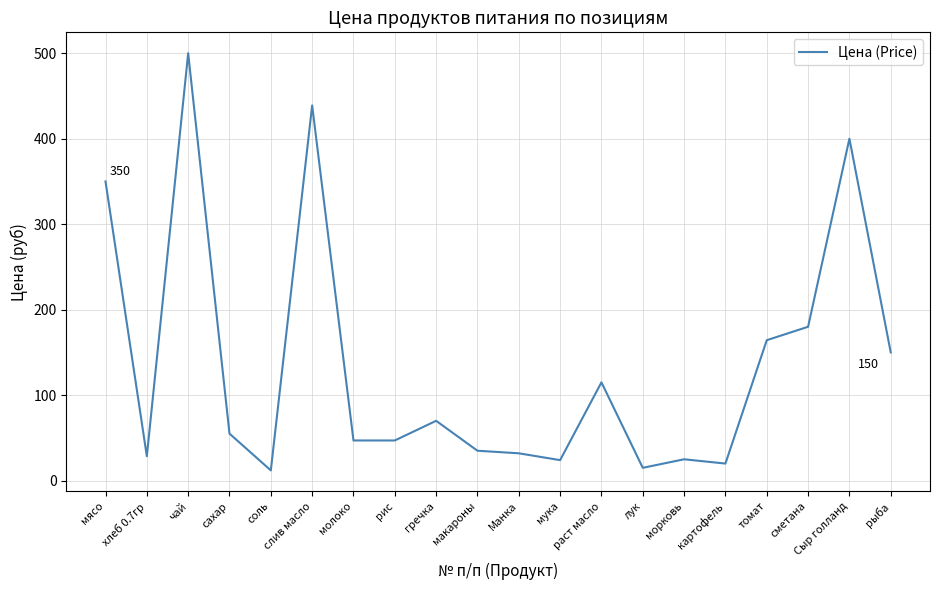

Read the value at соль.

12.0